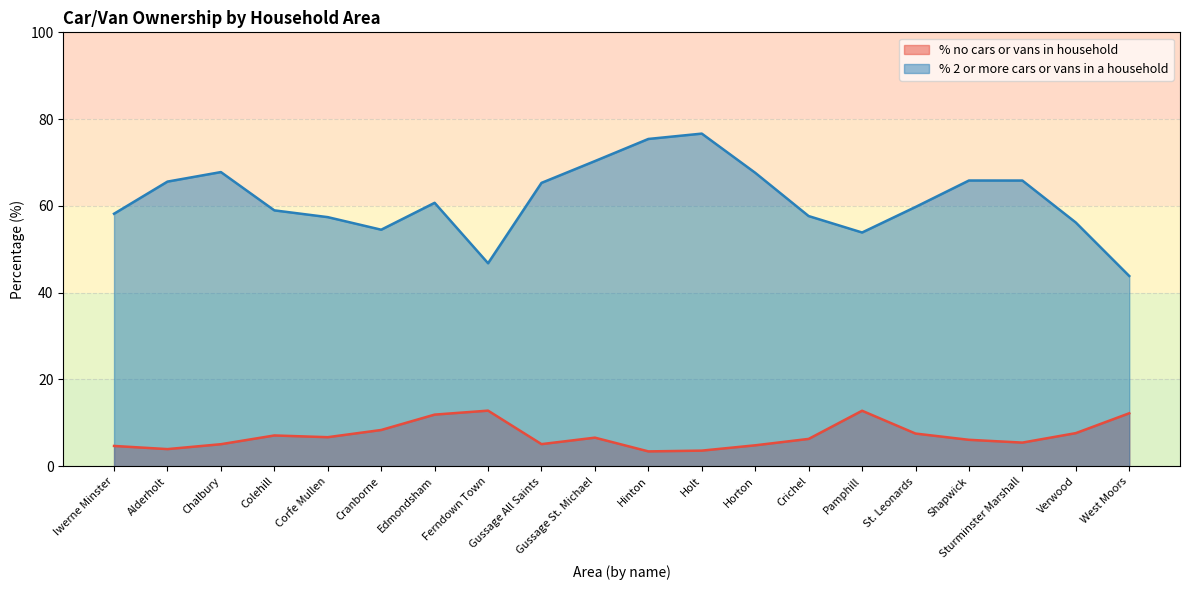

List the series in order of their peak value, highest first.

% 2 or more cars or vans in a household, % no cars or vans in household